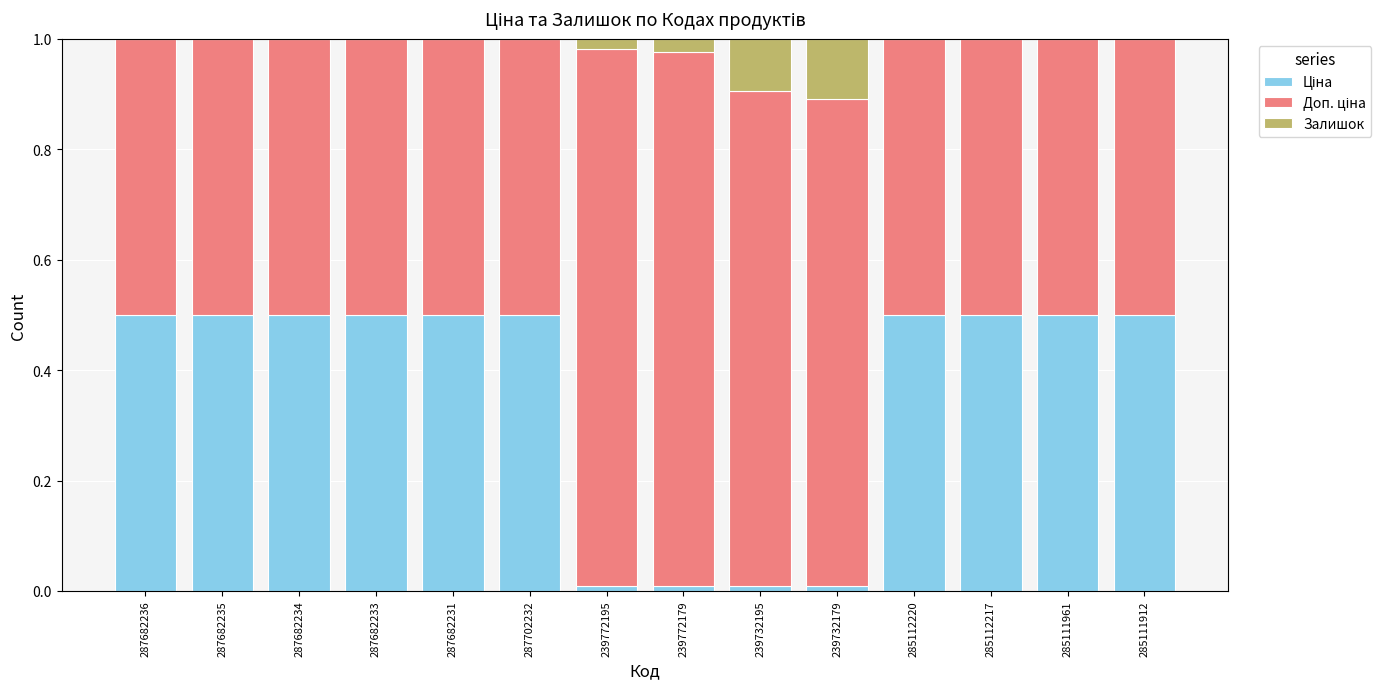

What is the label of the 5th bar from the right?

239732179